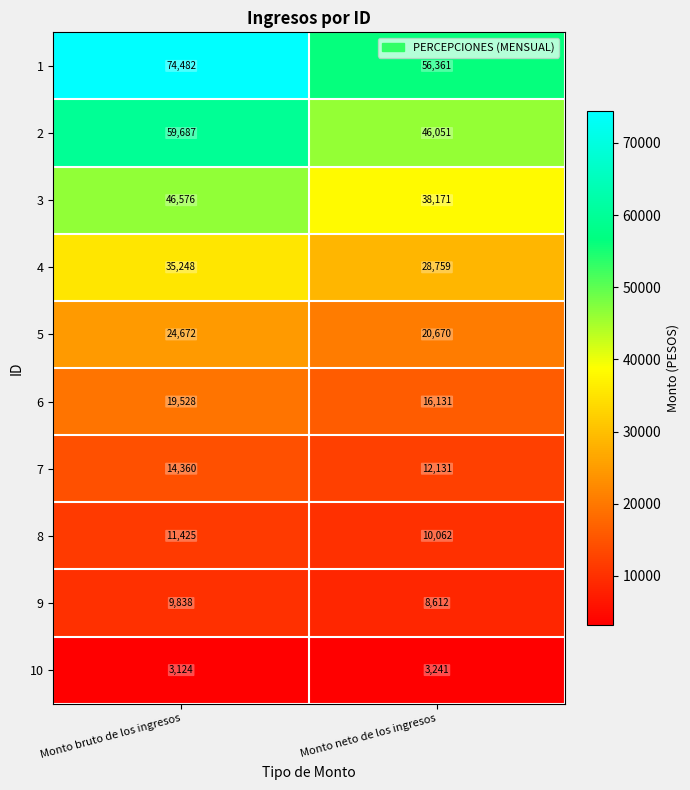

At how many categories does at least one series exceed 34635?

2